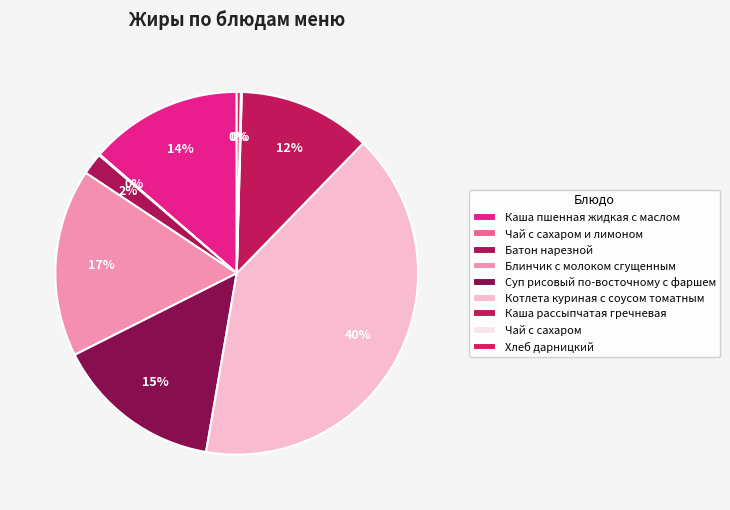

What portion of the pie excludes Хлеб дарницкий?

99.6%